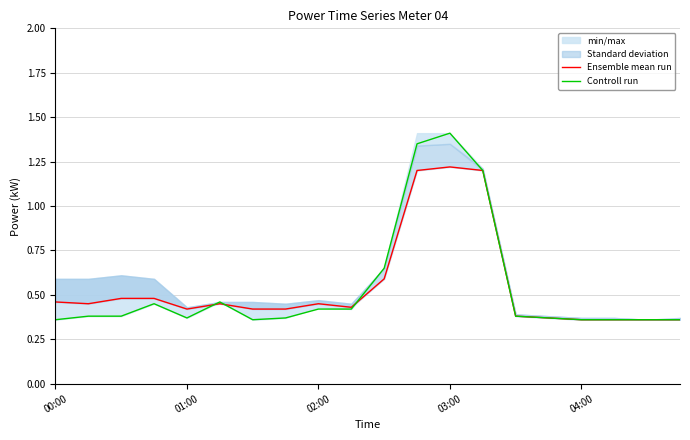

How many Ensemble mean run values are between 0 and 1?

17